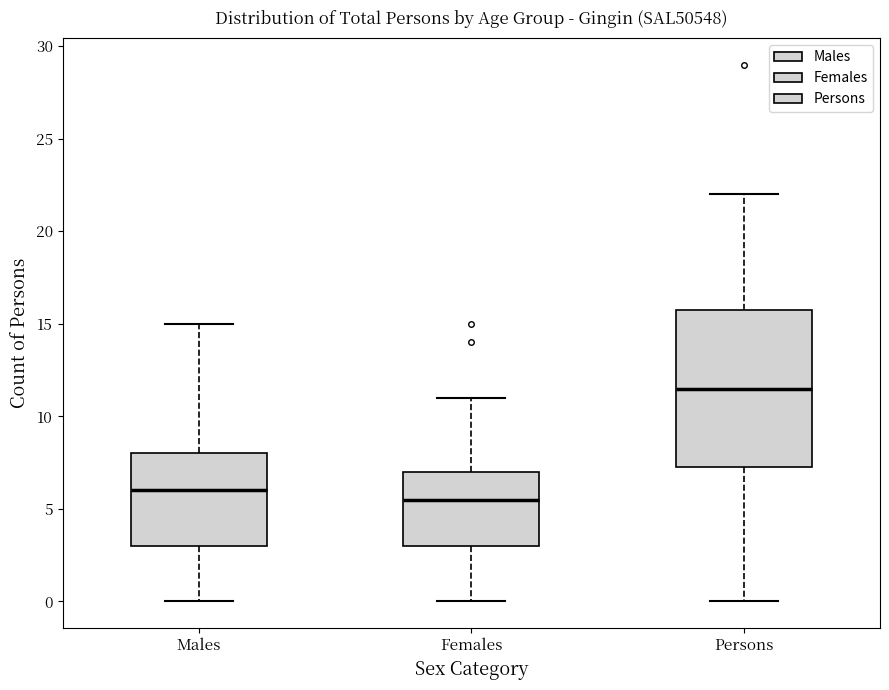

Comparing the boxes themselves (not the whiskers), which one is the tallest?

Persons